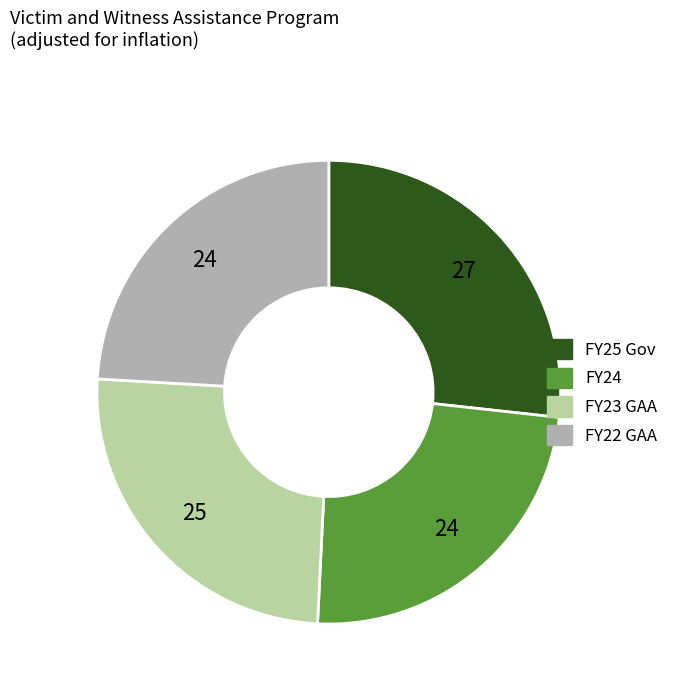

How many segments does this pie chart have?

4